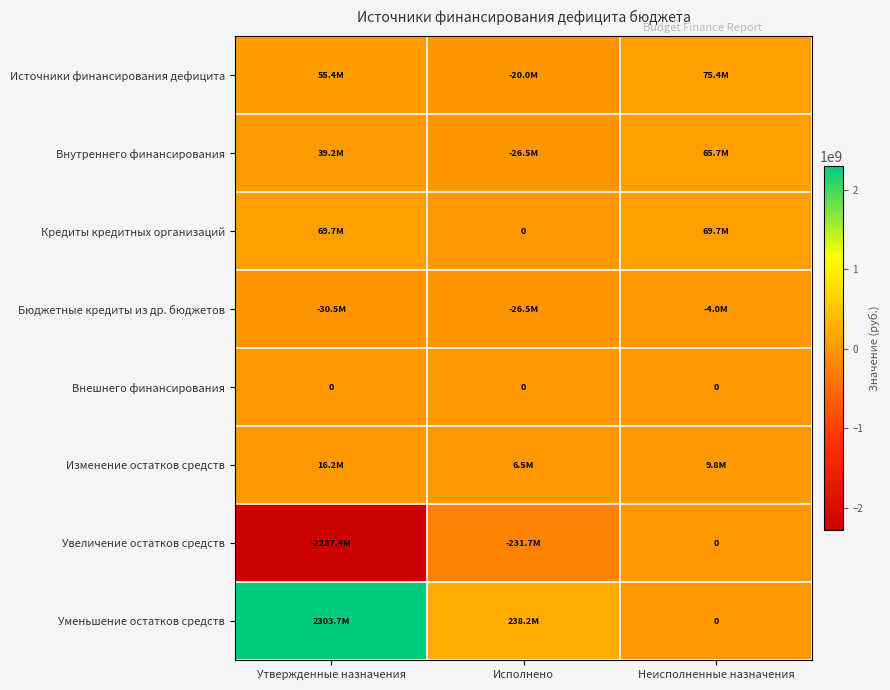

Which has a higher value, Исполнено or Неисполненные назначения?

Неисполненные назначения